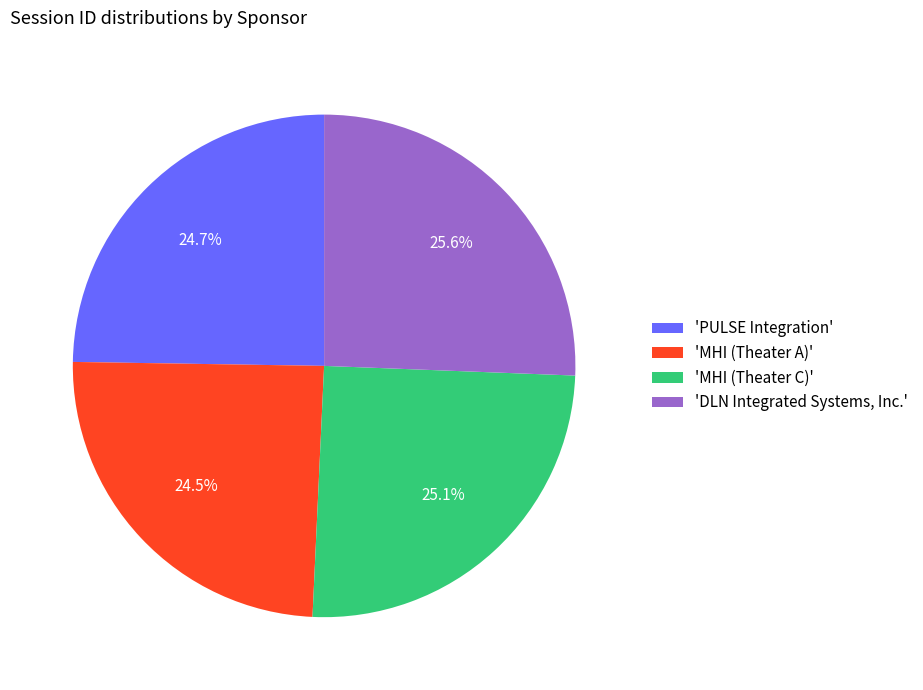

How much of the chart is everything except 'DLN Integrated Systems, Inc.'?

74.4%